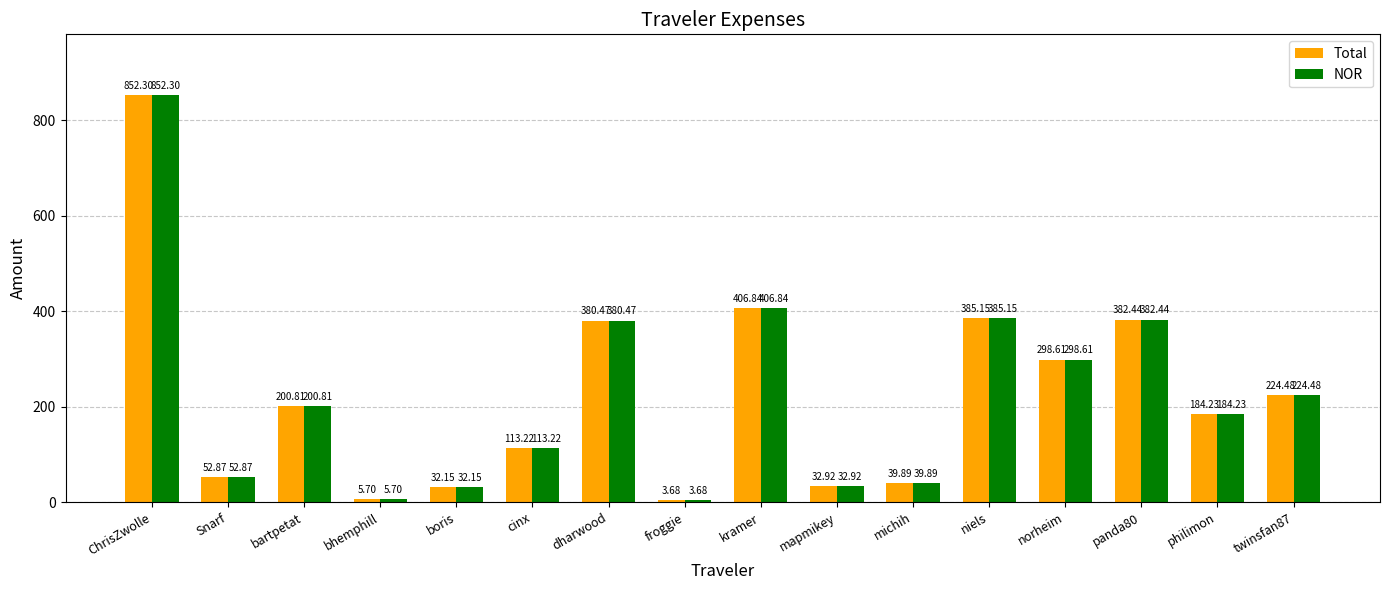

Is it true that Total equals 1439.1 at ChrisZwolle?

False